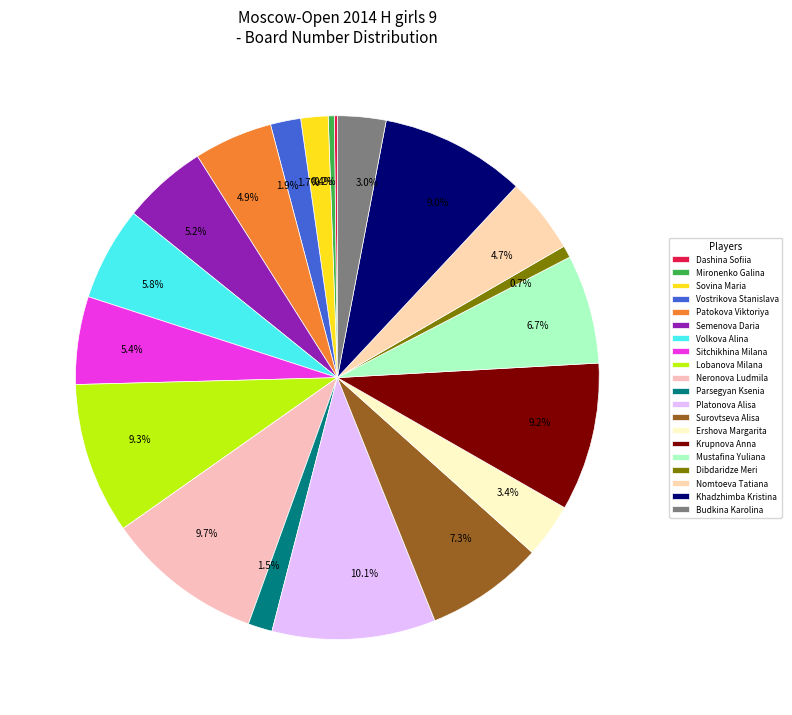

True or false: Mustafina Yuliana accounts for 1% of the total.

False